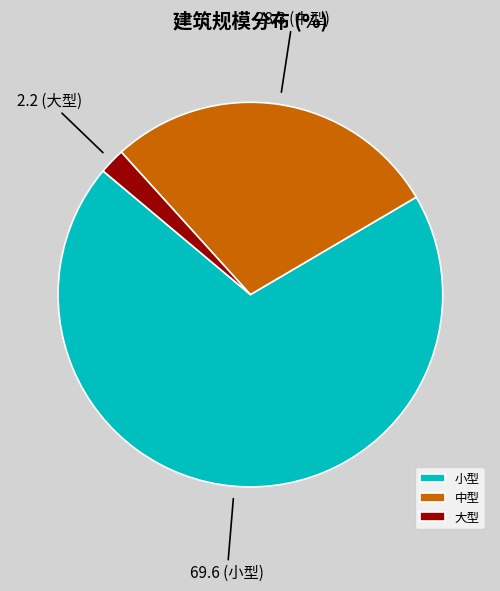

Combined, do 中型 and 小型 account for over 50%?

Yes